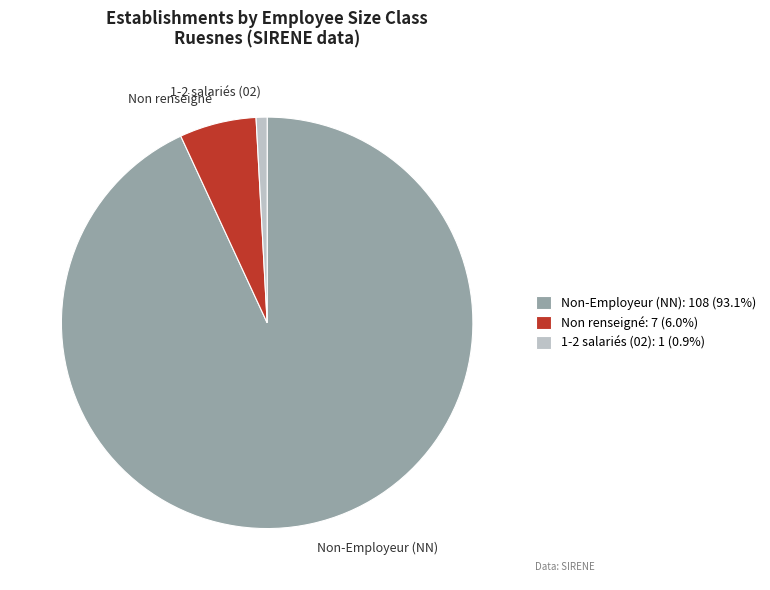

How many segments does this pie chart have?

3